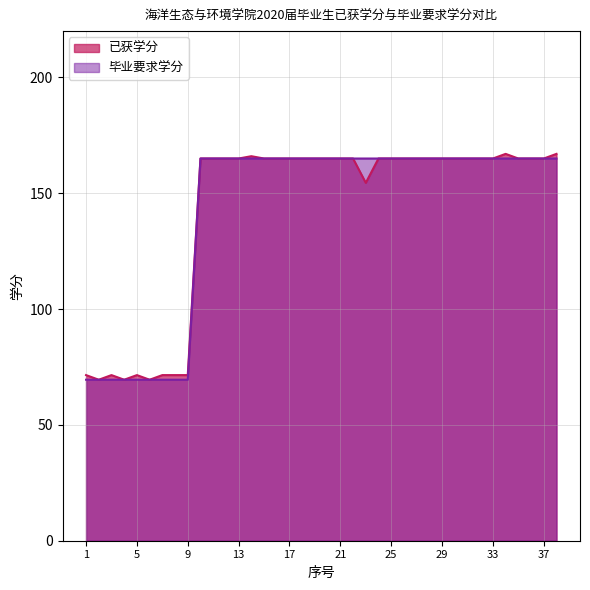

What is the highest value of the 已获学分 series?

167.0